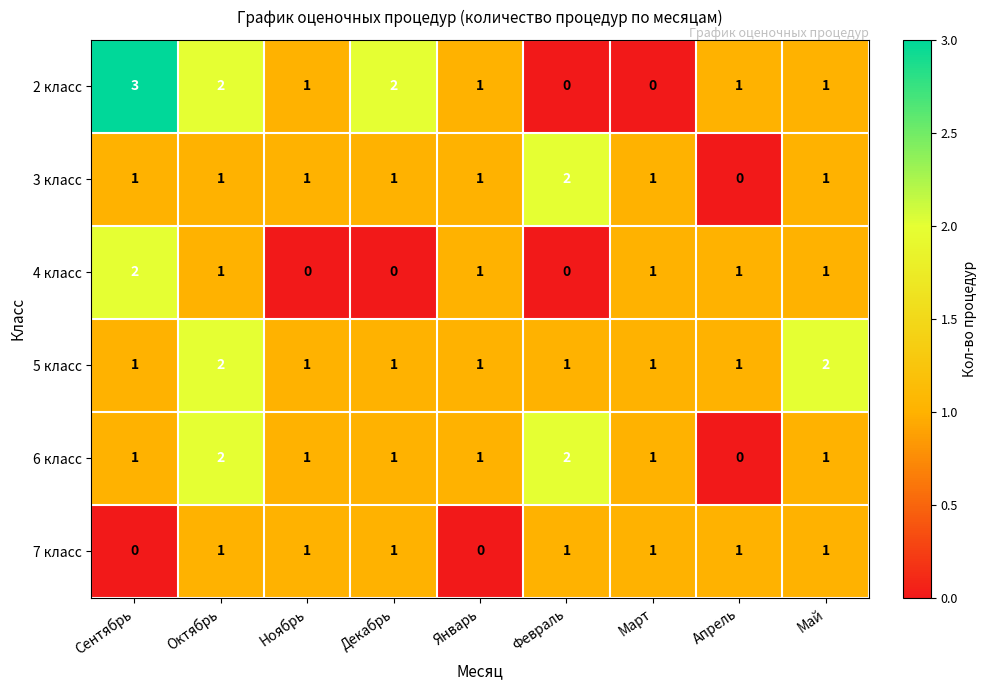

How many values in 6 класс are above zero?

8